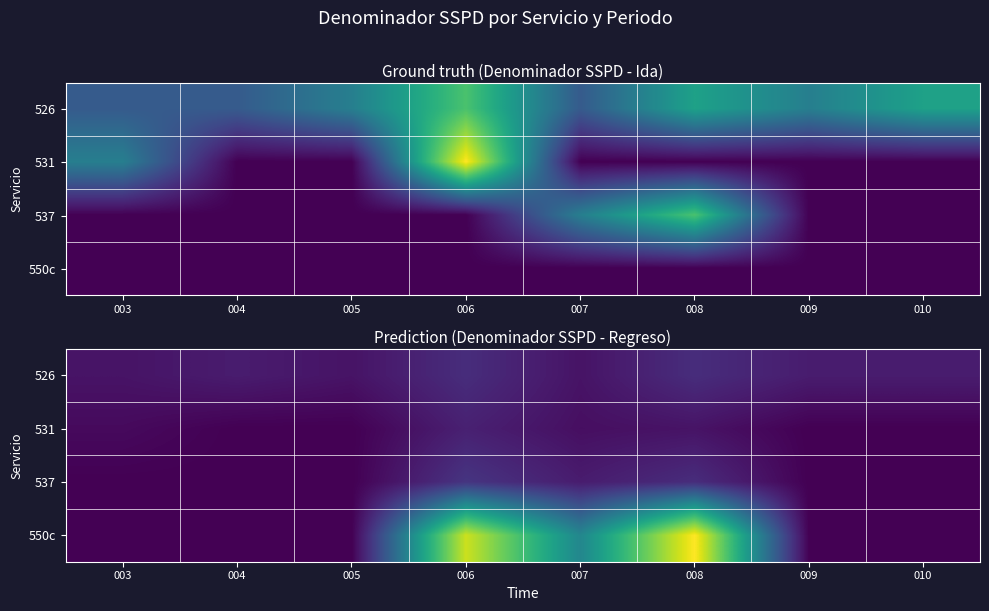

What is the spread (max minus min) of values at 006?

65